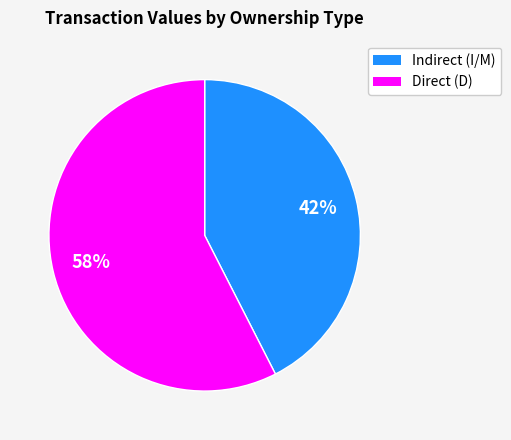

To the nearest percent, what is the average slice percentage?

50%